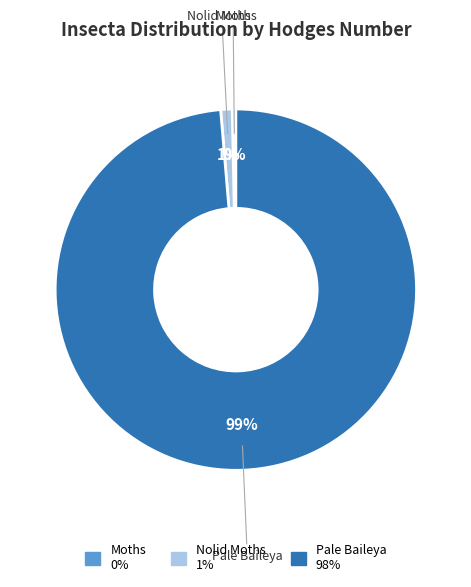

Is the sum of Pale Baileya and Nolid Moths greater than half?

Yes